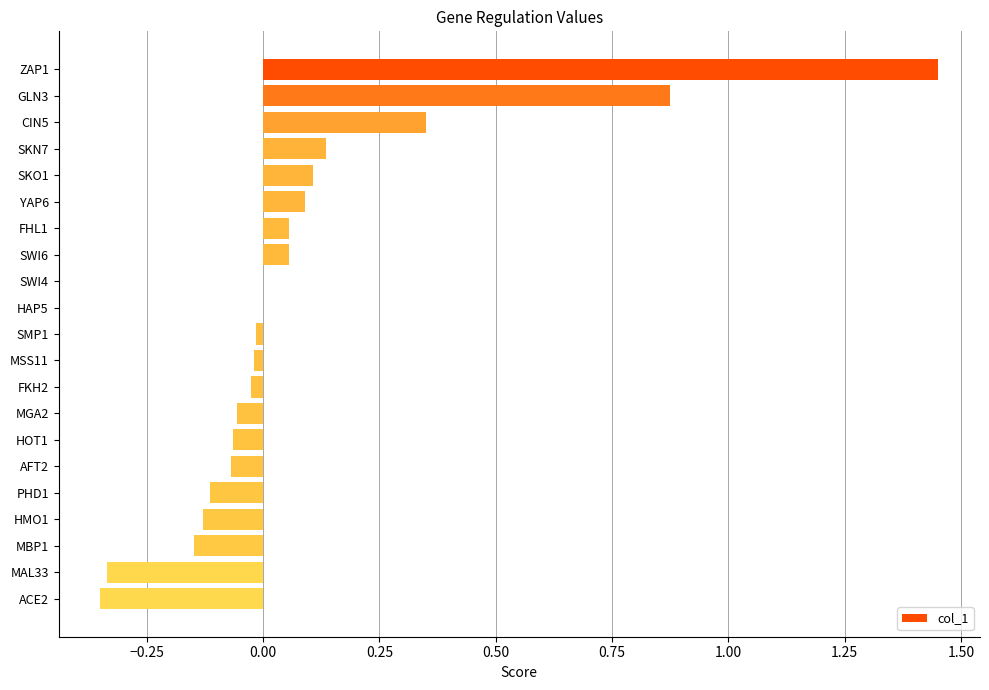

Which label corresponds to the largest value in the chart?

ZAP1